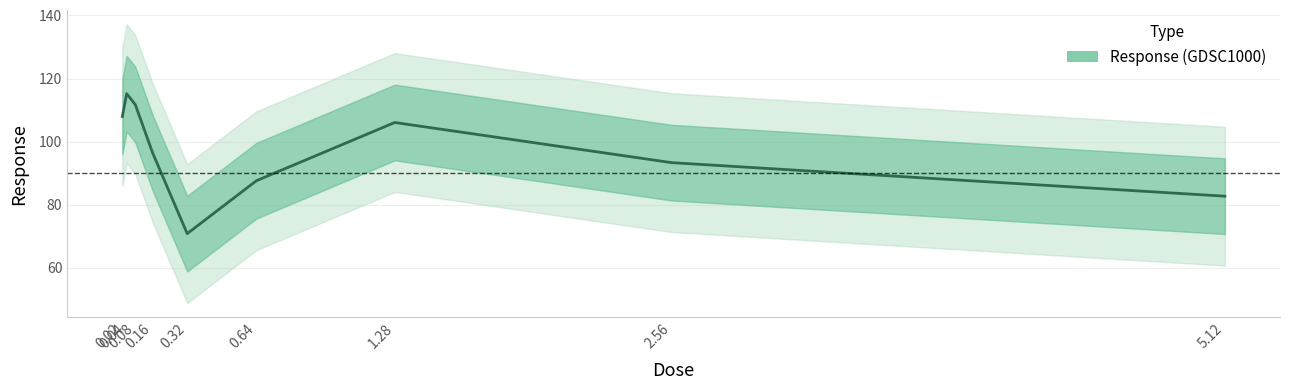

How many interior local peaks (higher than both neighbors) does the data have?

2